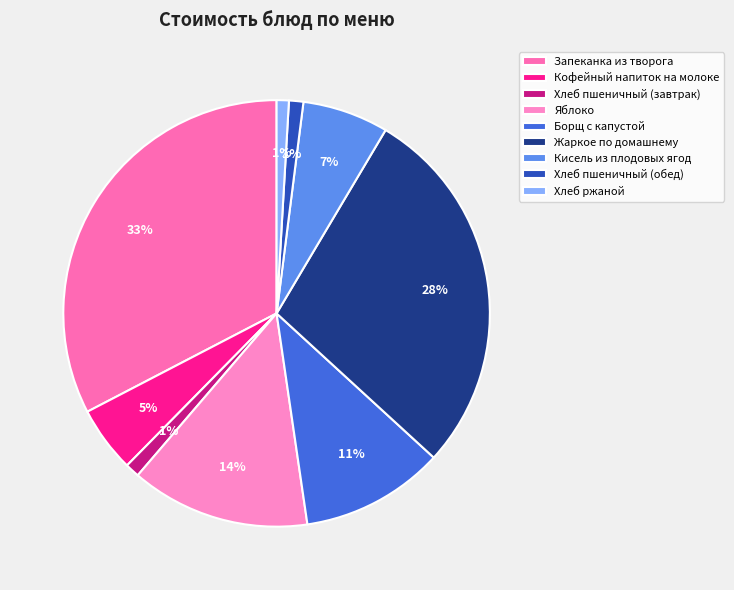

To the nearest percent, what percentage of the pie is Жаркое по домашнему?

28%